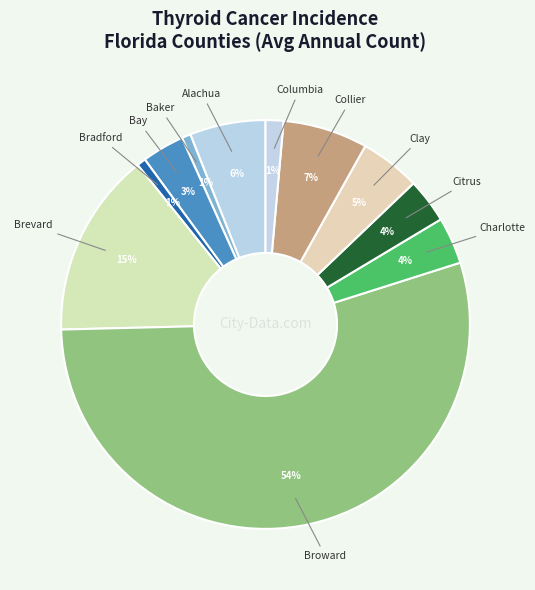

How many segments does this pie chart have?

11